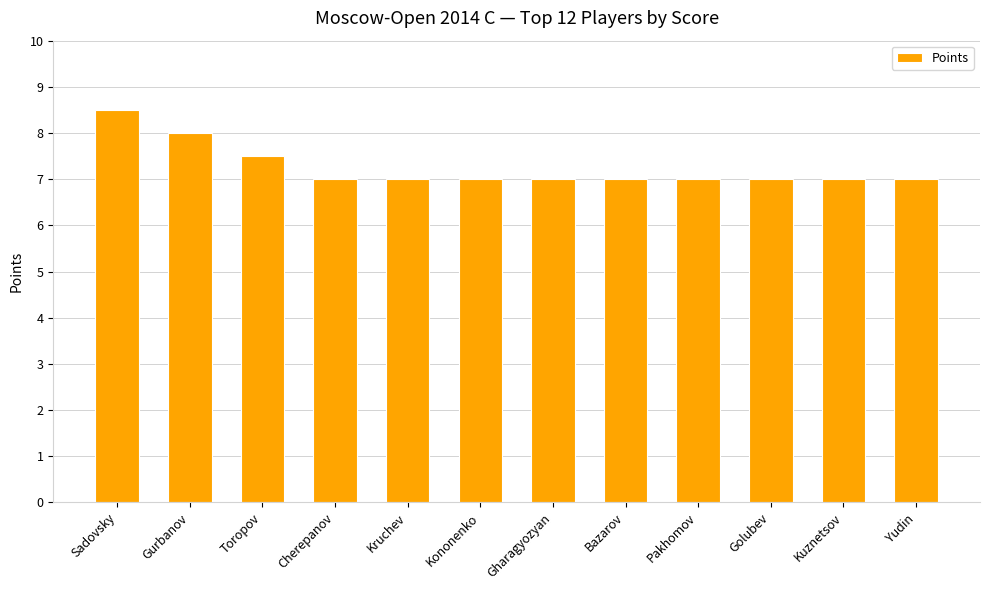

True or false: the data shows 9.2 at Yudin.

False